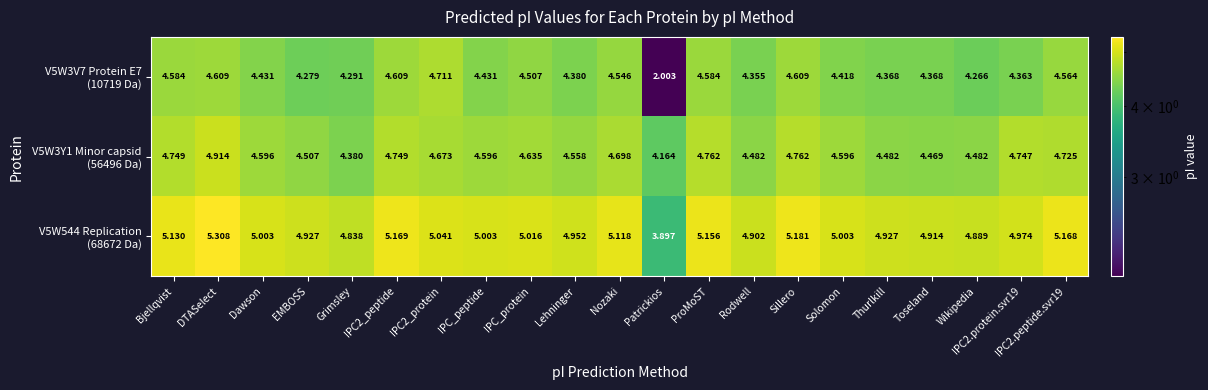

At which category is the sum across all series the highest?

DTASelect